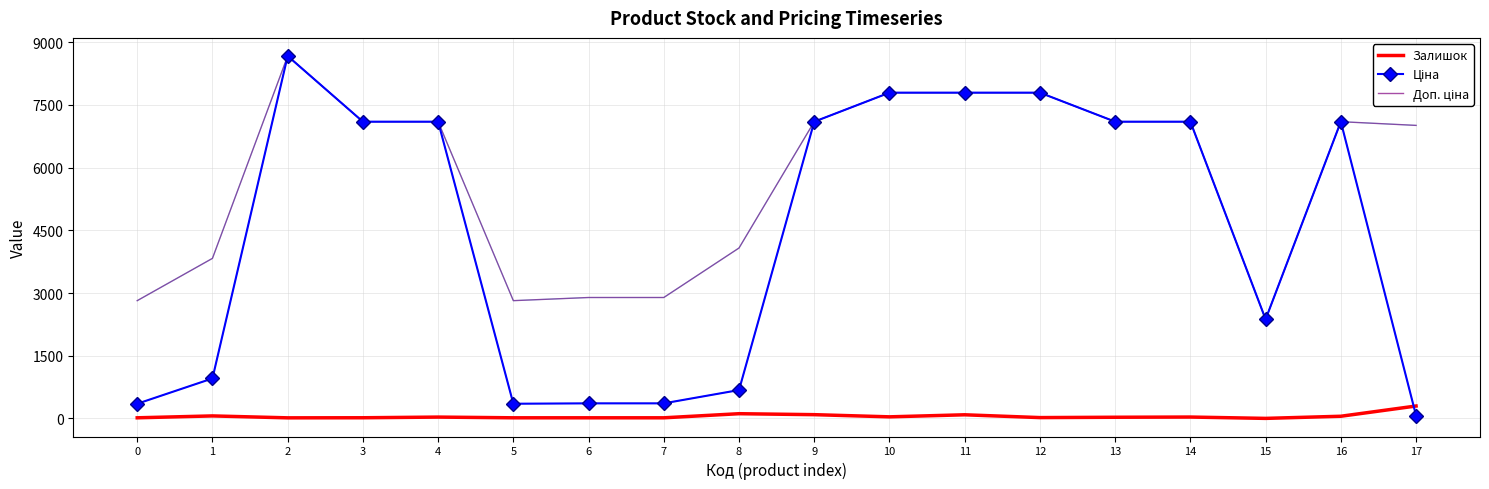

Where is Ціна nearest to the value 4369?

15